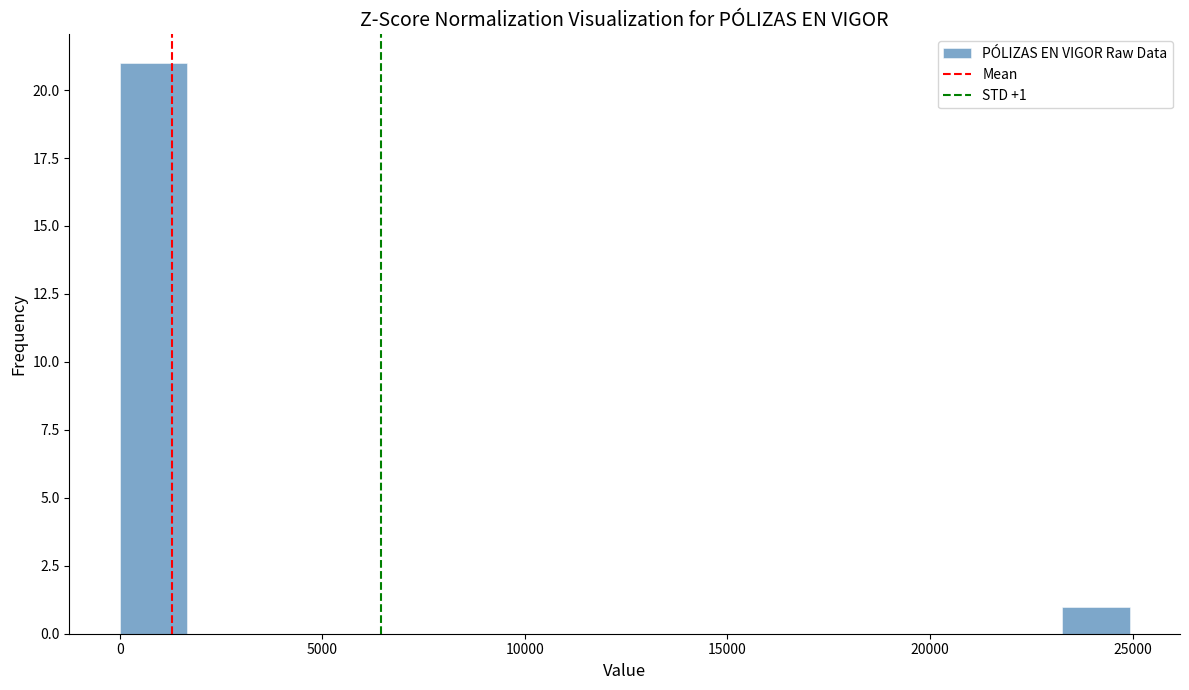

Read against the x-axis, roughly where is the centre of the tallest bar?

1000